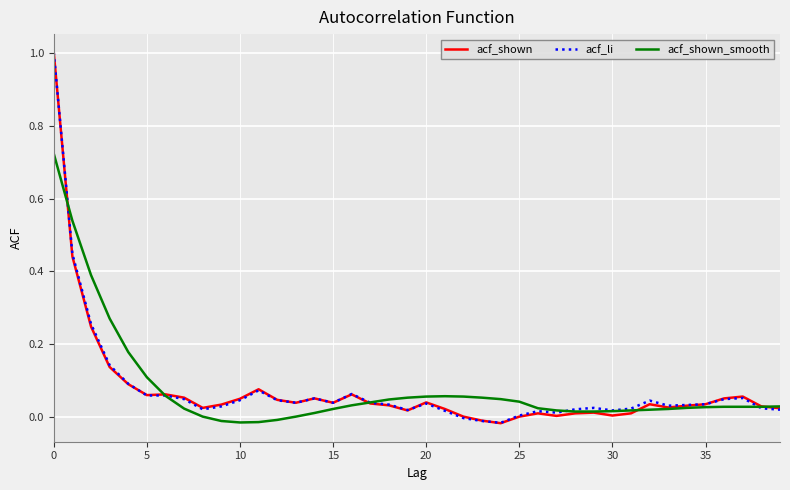

What is the maximum value shown in the chart?

1.0